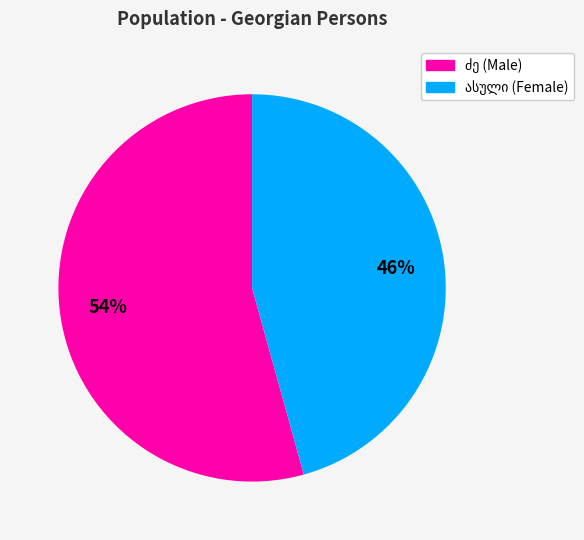

To the nearest percent, what is the average slice percentage?

50%